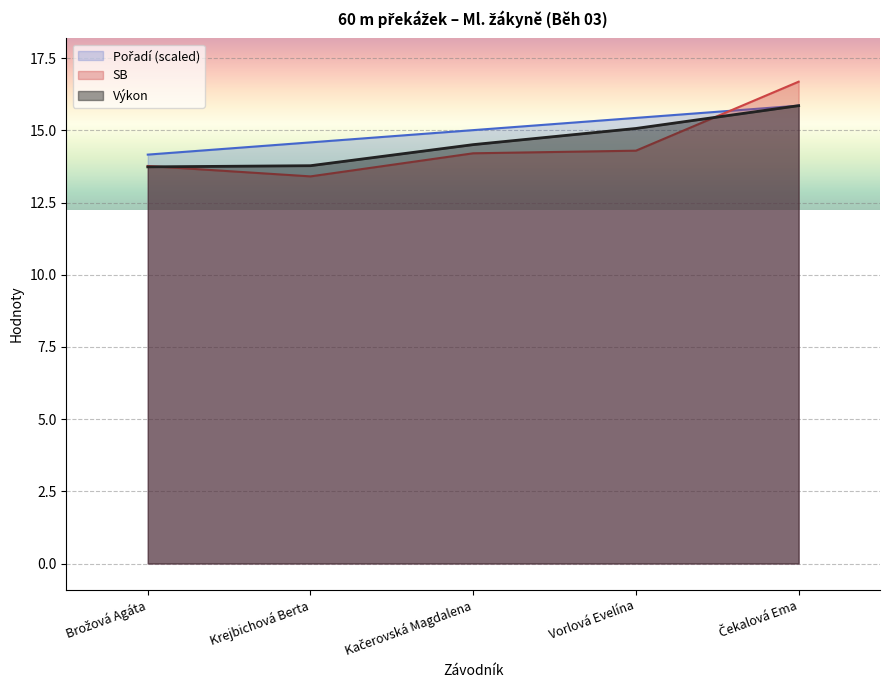

Rank the series by their average value, from lowest to highest.

SB, Výkon, Pořadí